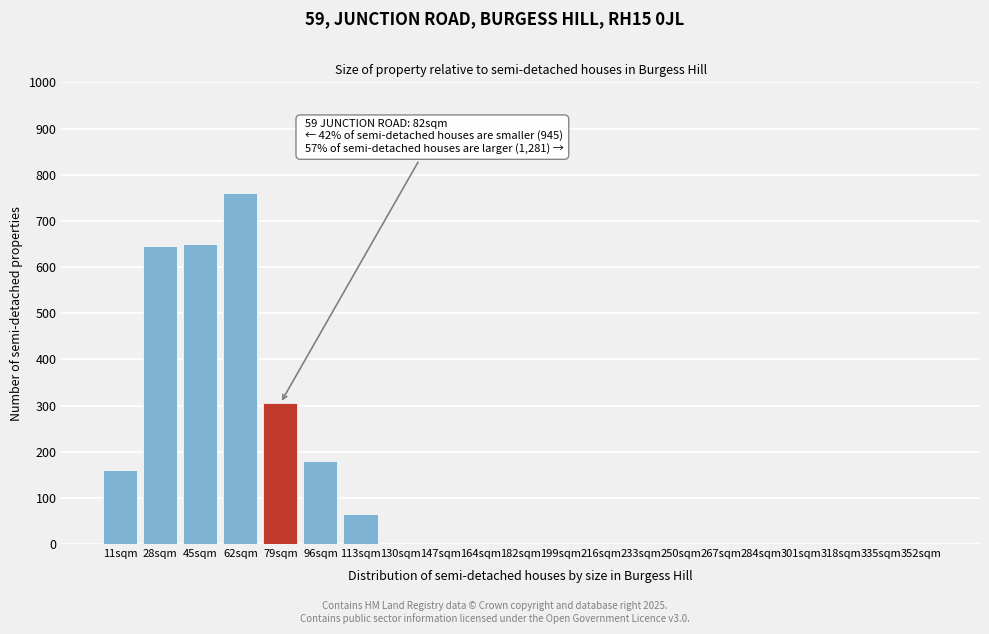

Reading left to right, transcribe all the data shown in this chart.

11sqm=160	28sqm=645	45sqm=650	62sqm=760	79sqm=305	96sqm=180	113sqm=65	130sqm=0	147sqm=0	164sqm=0	182sqm=0	199sqm=0	216sqm=0	233sqm=0	250sqm=0	267sqm=0	284sqm=0	301sqm=0	318sqm=0	335sqm=0	352sqm=0